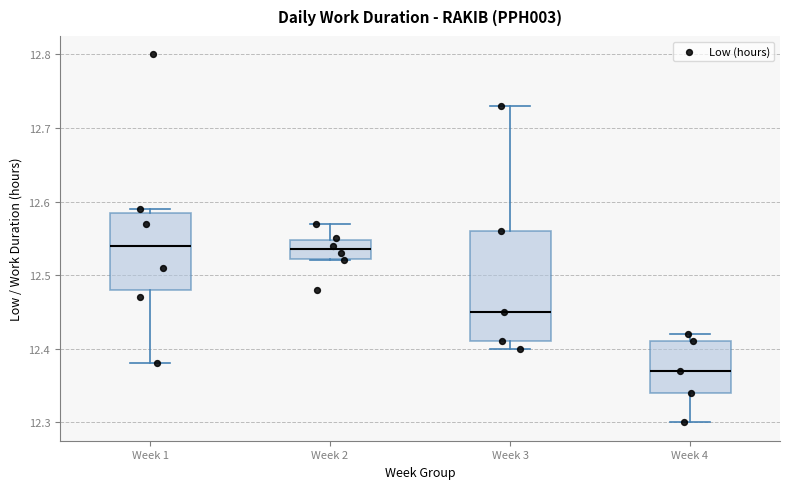

Reading left to right, transcribe this box plot: for each box, give where its median line is, the range the box spans, and where its two whiskers end, as read against the y-axis. The values are not printed on the chart, so give them approximately, as read against the axis.

Week 1: median 12.54, box 12.48 to 12.59, whiskers 12.38 to 12.59 (just above the box's upper edge)
Week 2: median 12.54, box 12.52 to 12.55, whiskers 12.52 to 12.57
Week 3: median 12.45, box 12.41 to 12.56, whiskers 12.40 to 12.73
Week 4: median 12.37, box 12.34 to 12.41, whiskers 12.30 to 12.42